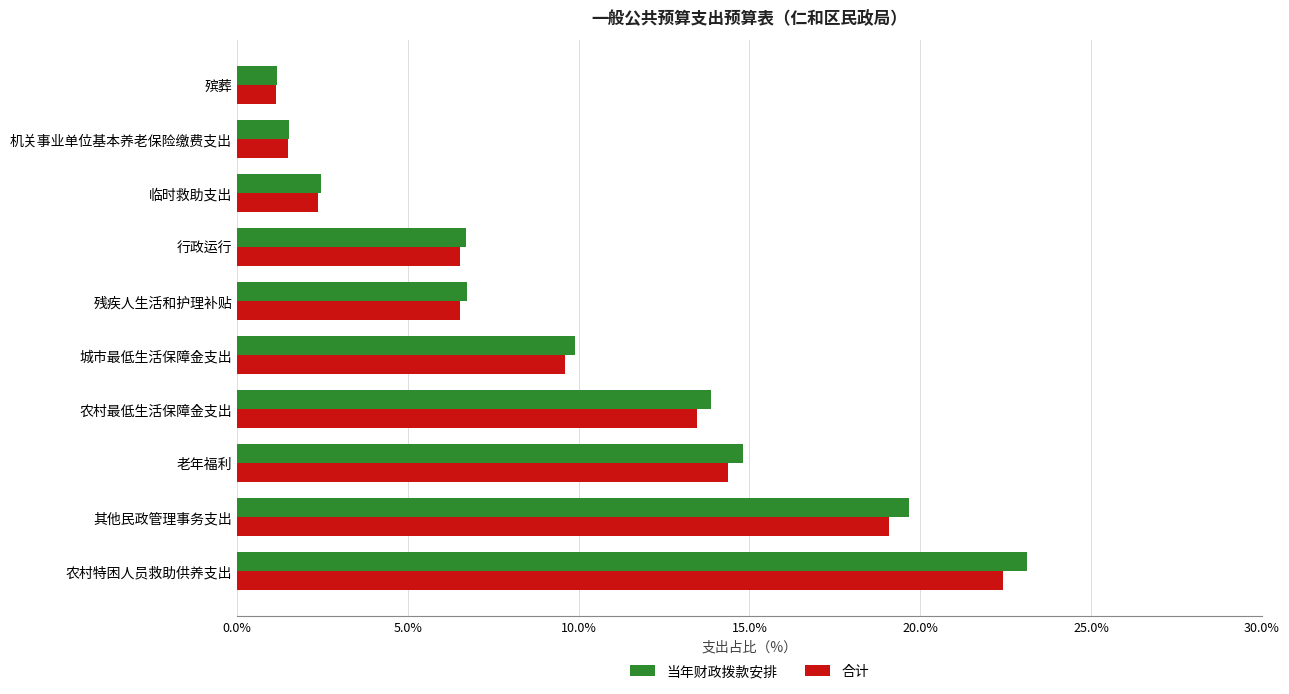

Which series has the largest total across all categories?

当年财政拨款安排